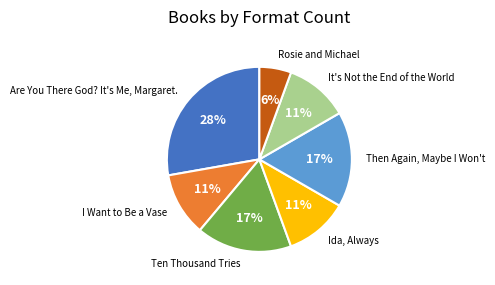

Does any single category account for the majority?

No